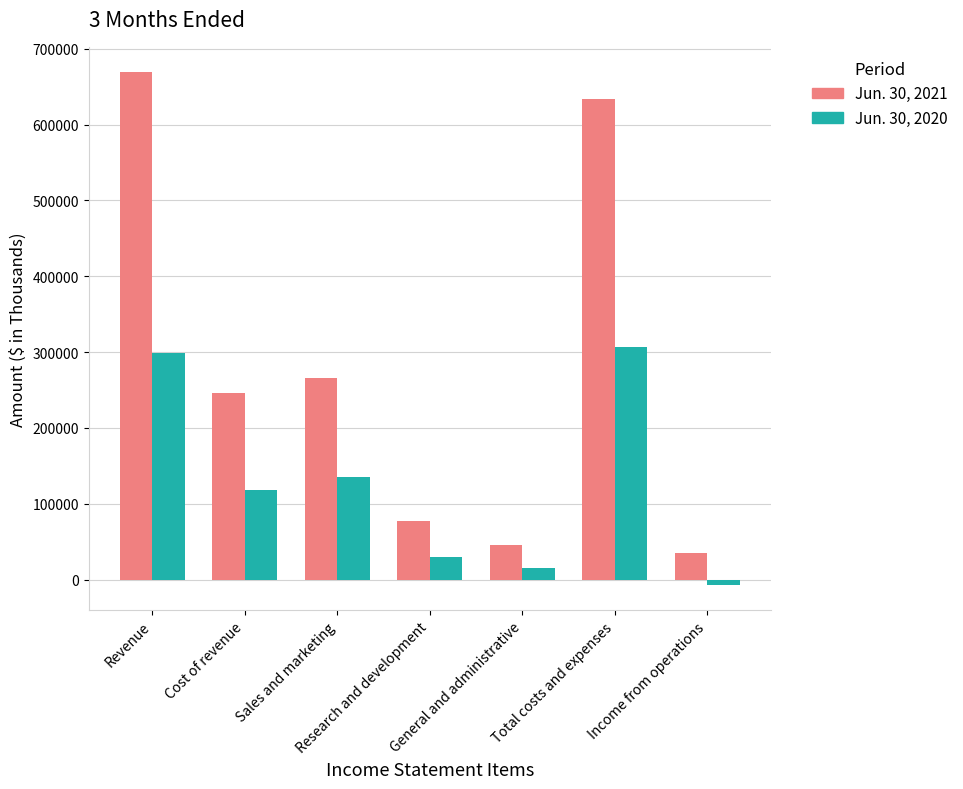

What position from the right is General and administrative?

3